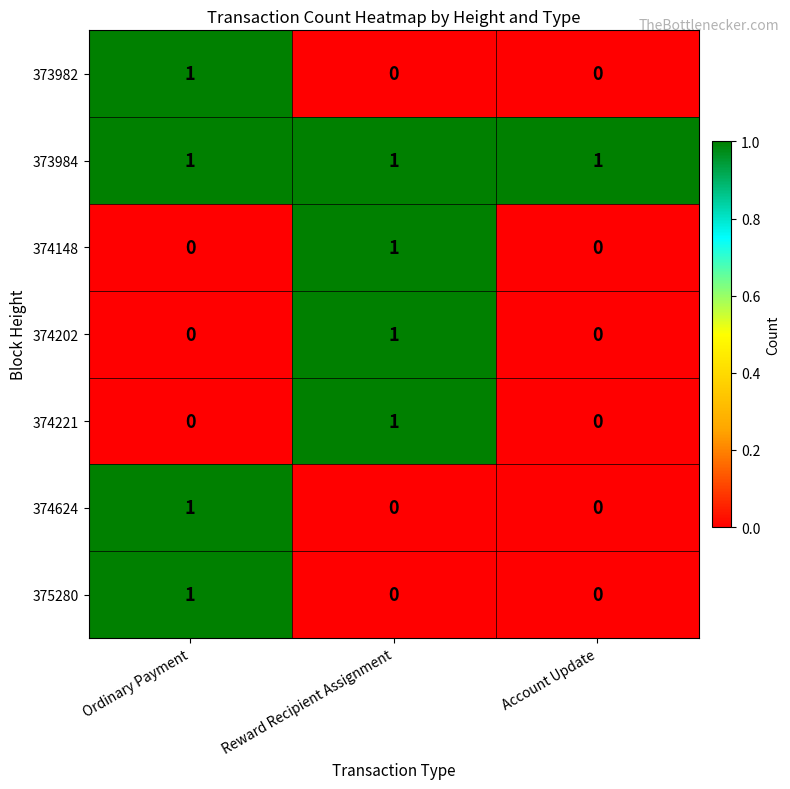

At which label does 374148 reach its peak?

Reward Recipient Assignment